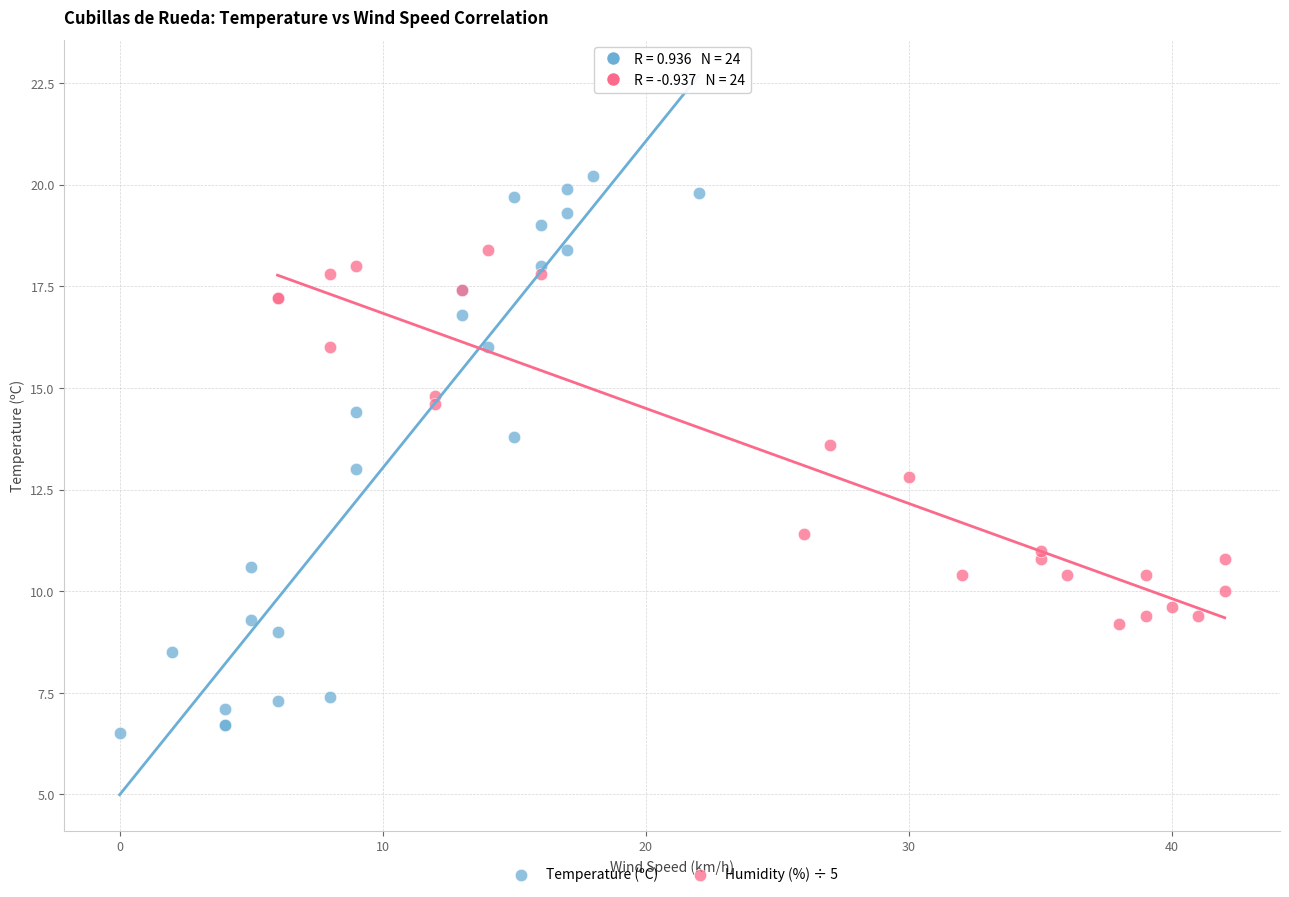

What are all the series names shown in the legend?

Temperature (ºC), Humidity (%) ÷ 5